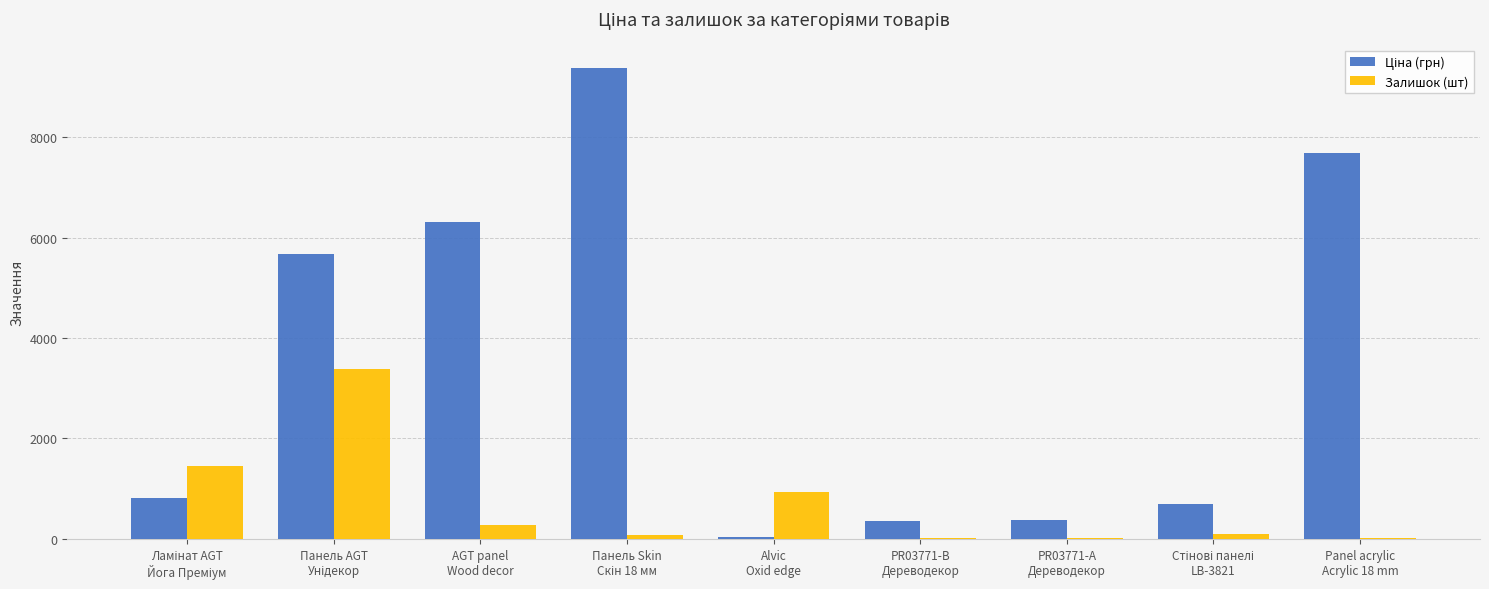

Is the value of Залишок (шт) at PR03771-B
Дереводекор greater than the value of Ціна (грн) at Панель AGT
Унідекор?

No